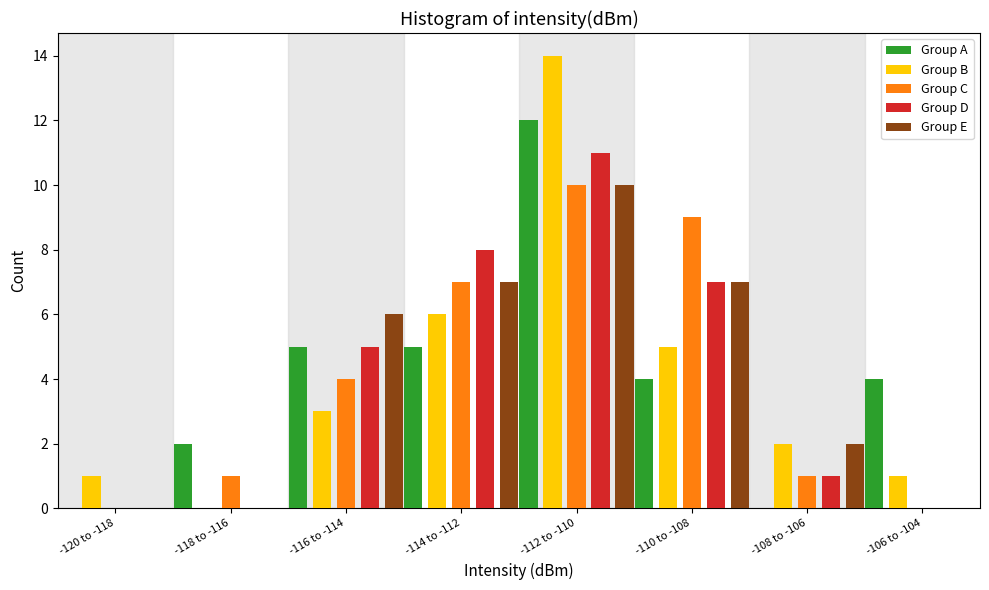

What is the sum of the Group C values at -106 to -104 and -114 to -112?

7